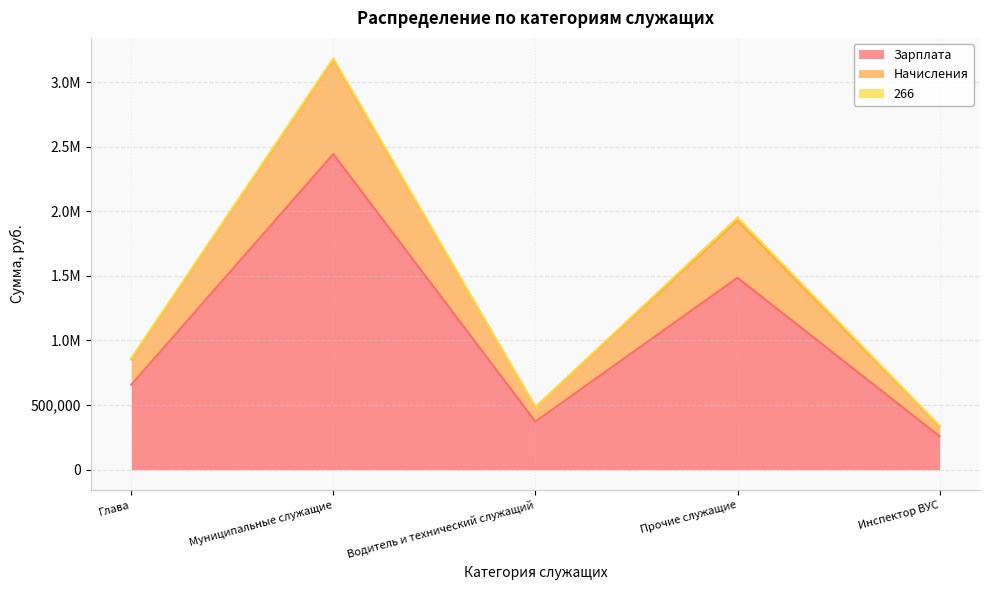

True or false: Зарплата and Начисления intersect in this chart.

False